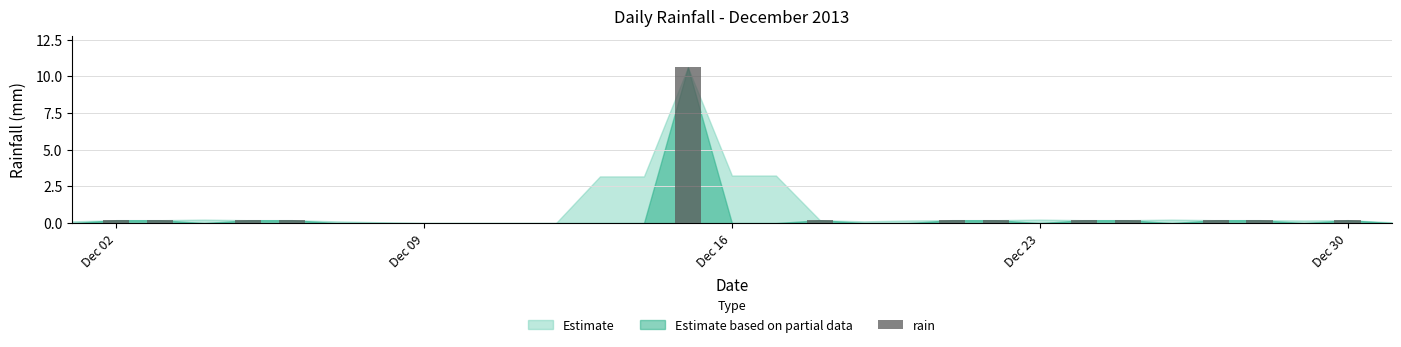

What is the maximum value shown in the chart?

10.6